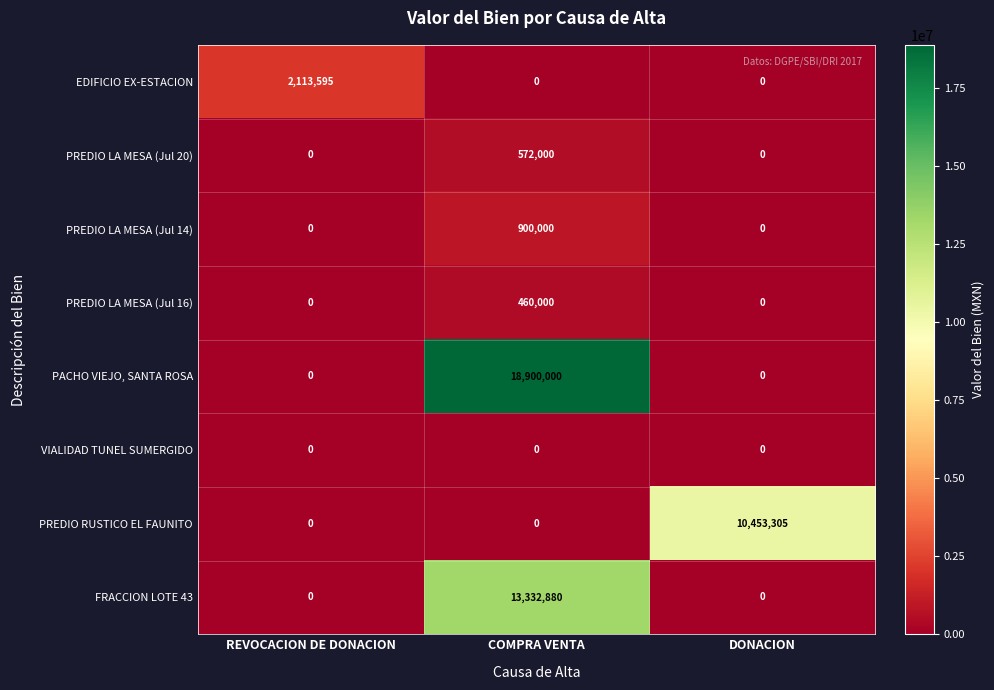

The PREDIO LA MESA (Jul 16) series shows 0 at DONACION. True or false?

True